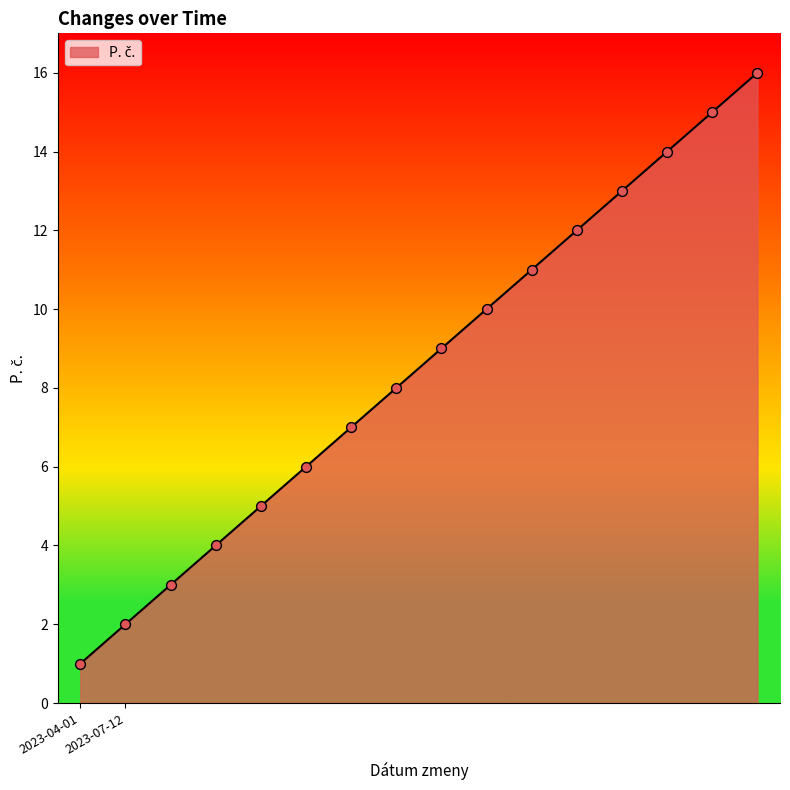

What is the greatest value displayed?

16